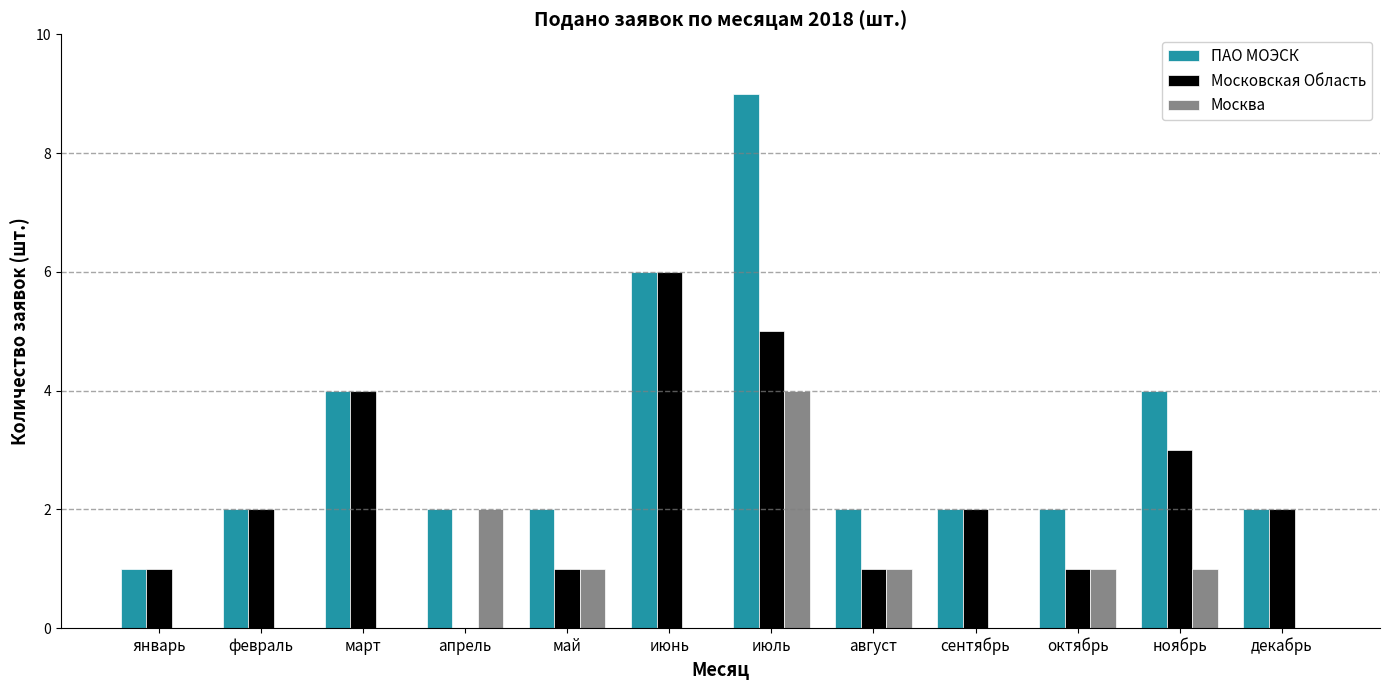

What is the highest value of the Москва series?

4